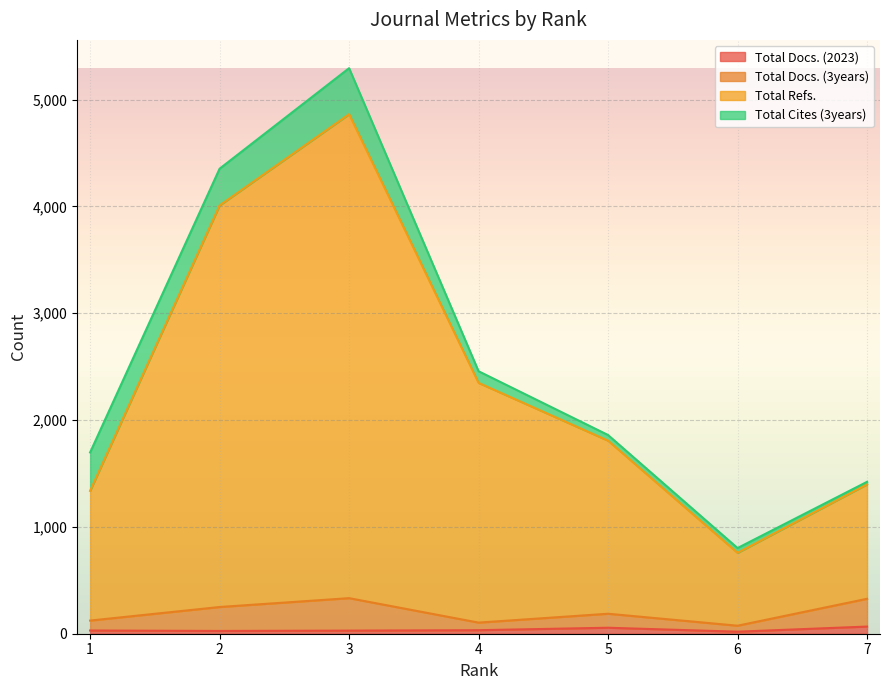

At which category does Total Docs. (3years) reach its first local valley?

4